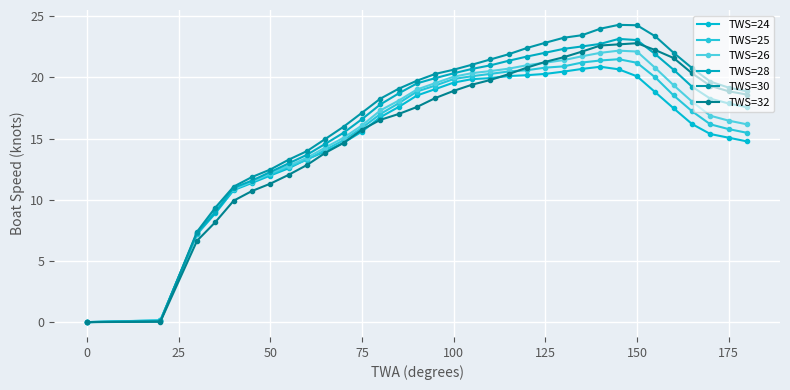

How many data points does each series have?

33